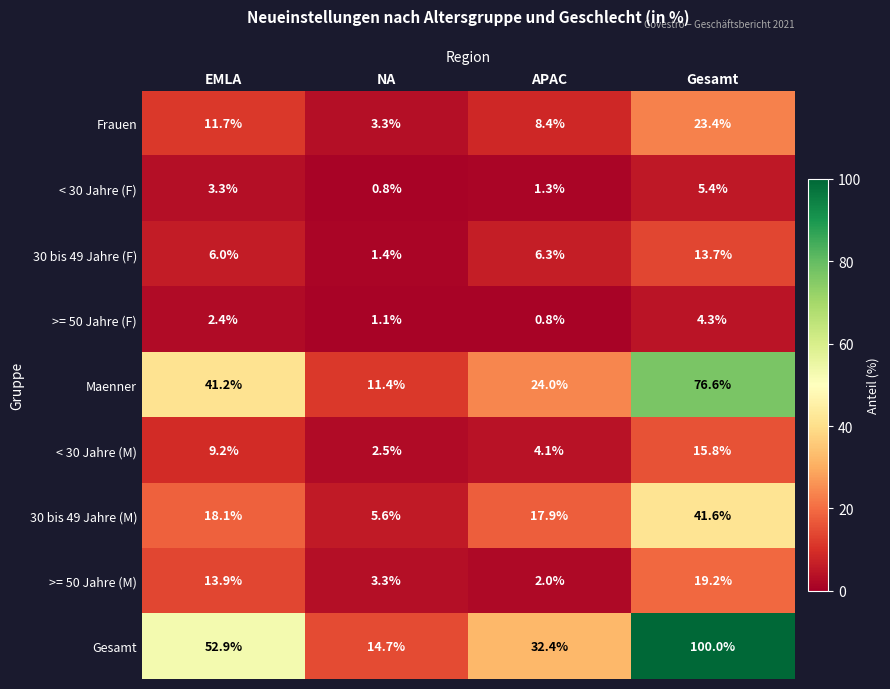

Rank the series at Gesamt from highest to lowest value.

Gesamt, Maenner, 30 bis 49 Jahre (M), Frauen, >= 50 Jahre (M), < 30 Jahre (M), 30 bis 49 Jahre (F), < 30 Jahre (F), >= 50 Jahre (F)